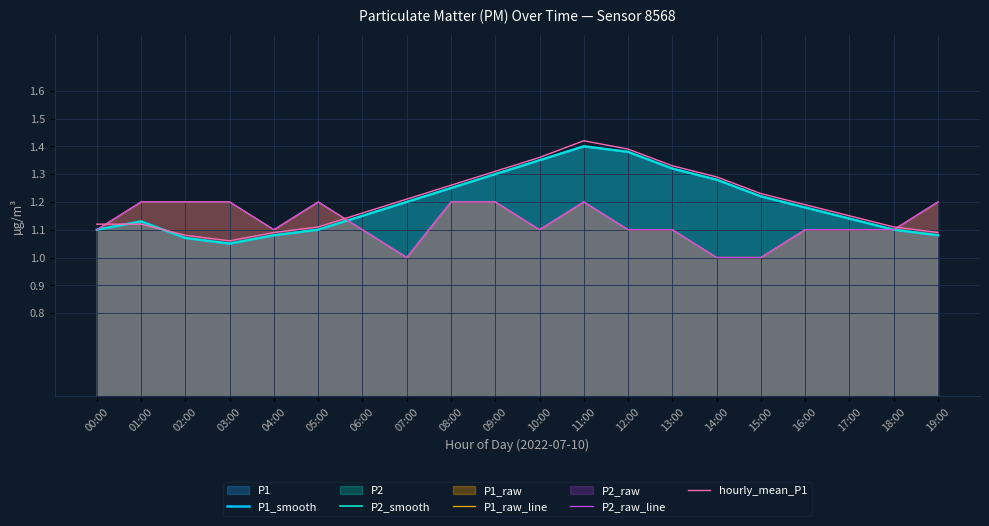

Reading left to right, transcribe all the data shown in this chart.

P1_smooth: 1.1	1.1	1.1	1.1	1.1	1.1	1.1	1.2	1.2	1.3	1.4	1.4	1.4	1.3	1.3	1.2	1.2	1.1	1.1	1.1
P2_smooth: 1.1	1.1	1.1	1.1	1.1	1.1	1.1	1.2	1.2	1.3	1.4	1.4	1.4	1.3	1.3	1.2	1.2	1.1	1.1	1.1
P1_raw_line: 1.1	1.2	1.2	1.2	1.1	1.2	1.1	1.0	1.2	1.2	1.1	1.2	1.1	1.1	1.0	1.0	1.1	1.1	1.1	1.2
P2_raw_line: 1.1	1.2	1.2	1.2	1.1	1.2	1.1	1.0	1.2	1.2	1.1	1.2	1.1	1.1	1.0	1.0	1.1	1.1	1.1	1.2
hourly_mean_P1: 1.1	1.1	1.1	1.1	1.1	1.1	1.2	1.2	1.3	1.3	1.4	1.4	1.4	1.3	1.3	1.2	1.2	1.1	1.1	1.1